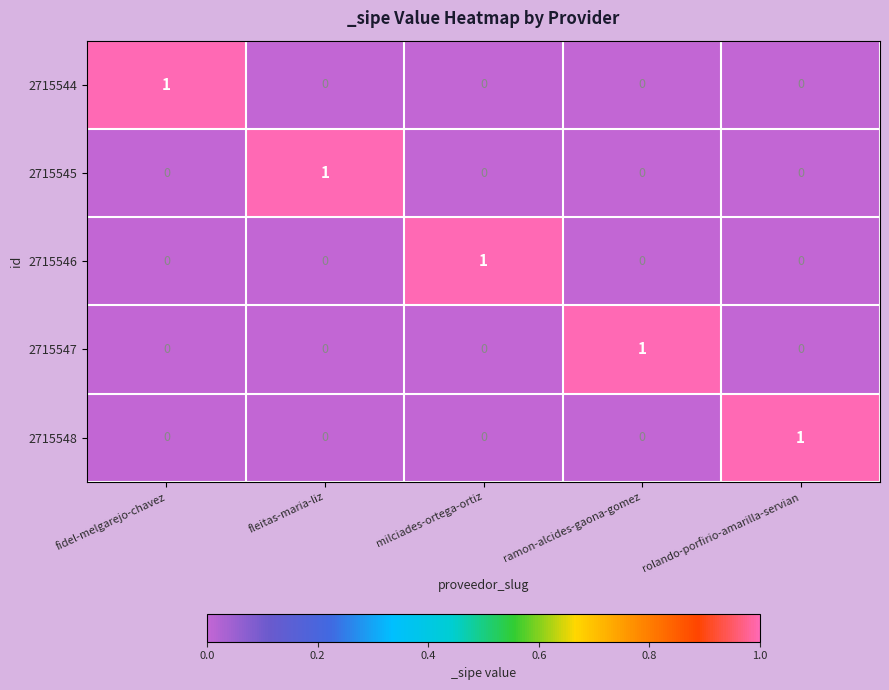

Reading left to right, what are all the values shown in this chart?

2715544: 1	0	0	0	0
2715545: 0	1	0	0	0
2715546: 0	0	1	0	0
2715547: 0	0	0	1	0
2715548: 0	0	0	0	1